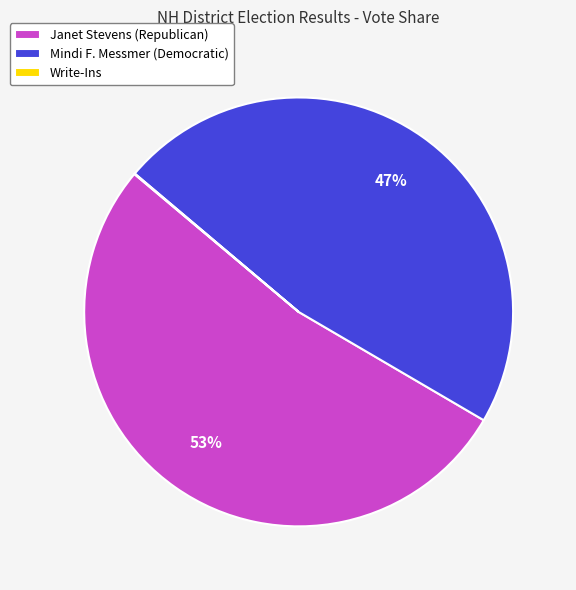

To the nearest percent, what percentage of the pie is Janet Stevens (Republican)?

53%